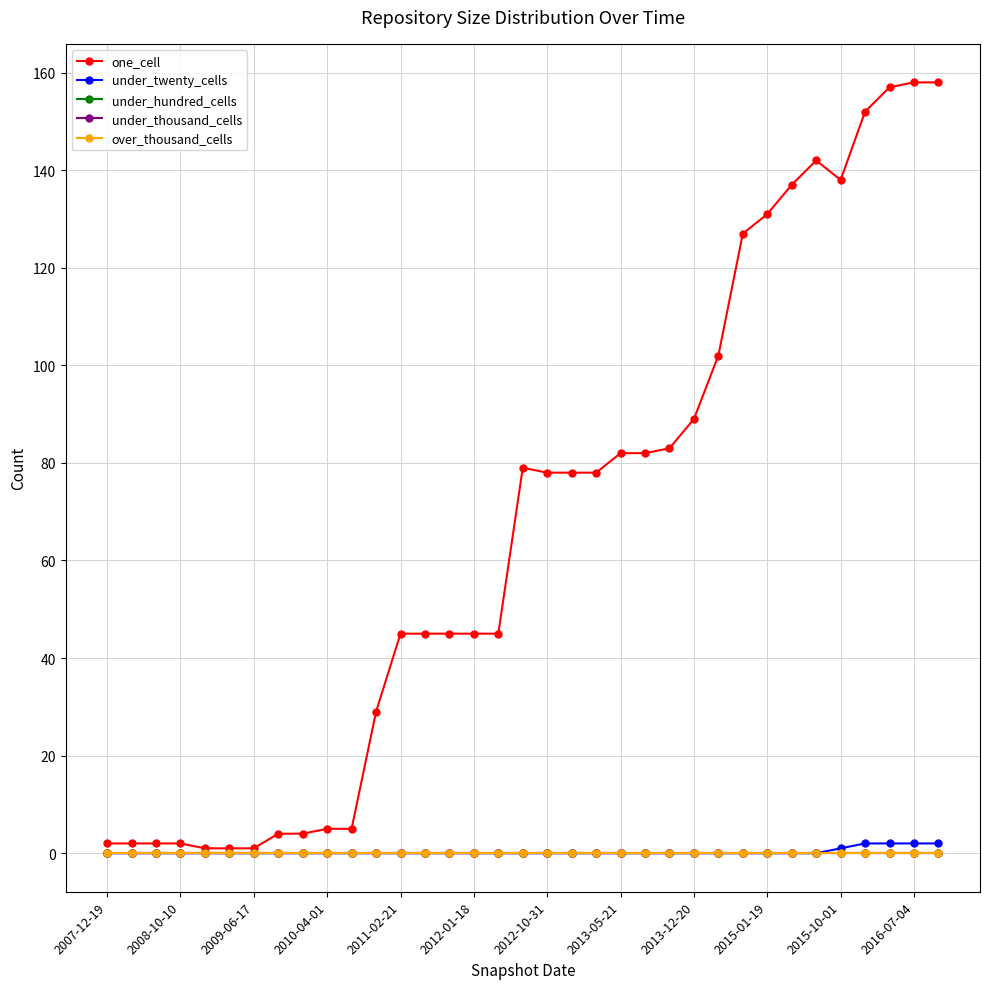

How many lines are shown in the chart?

5